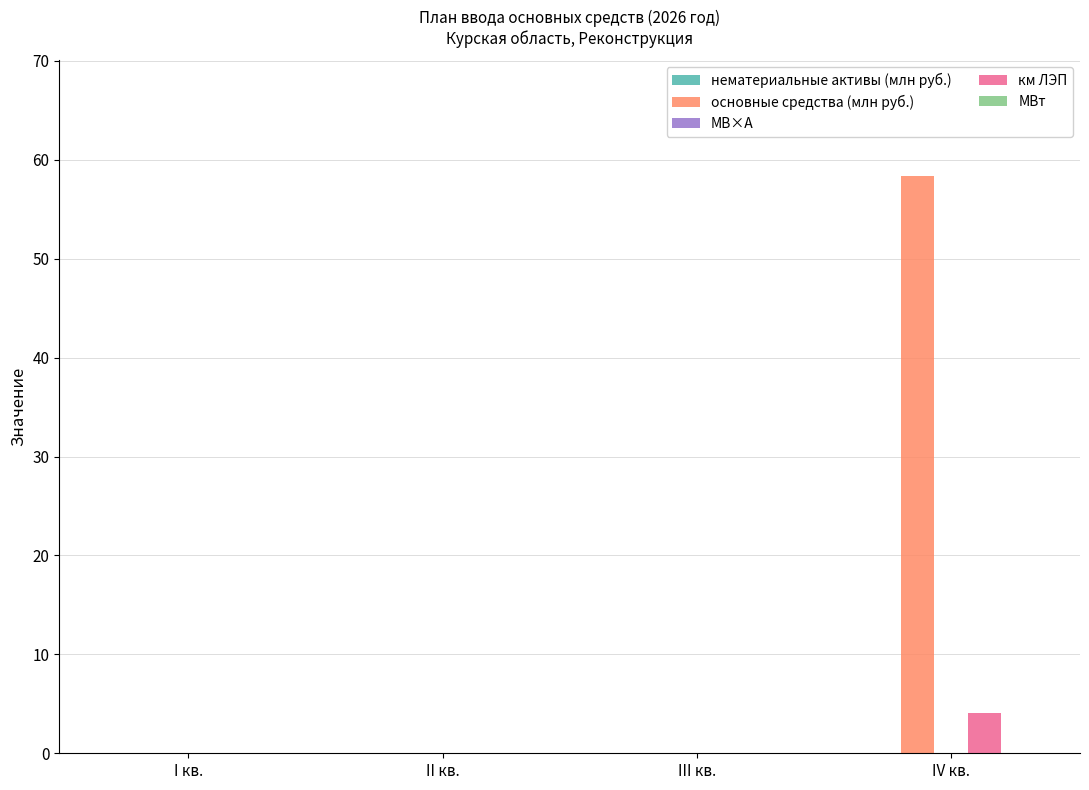

Which category has the highest value in the км ЛЭП series?

IV кв.